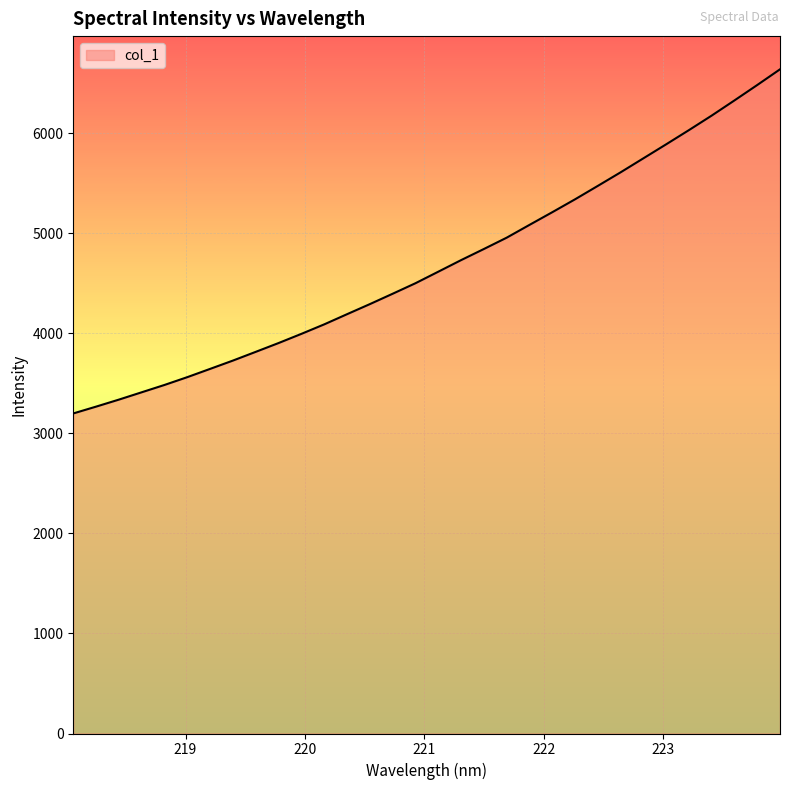

What is the minimum value shown in the chart?

3198.0